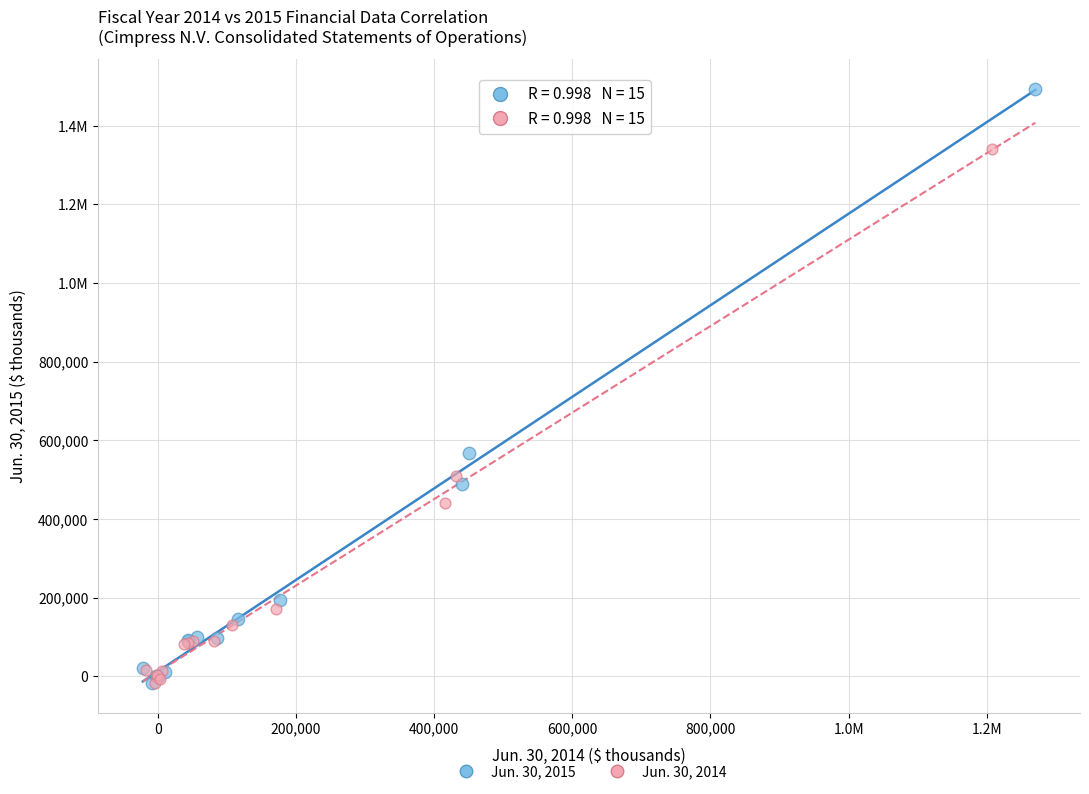

What are all the series names shown in the legend?

Jun. 30, 2015, Jun. 30, 2014